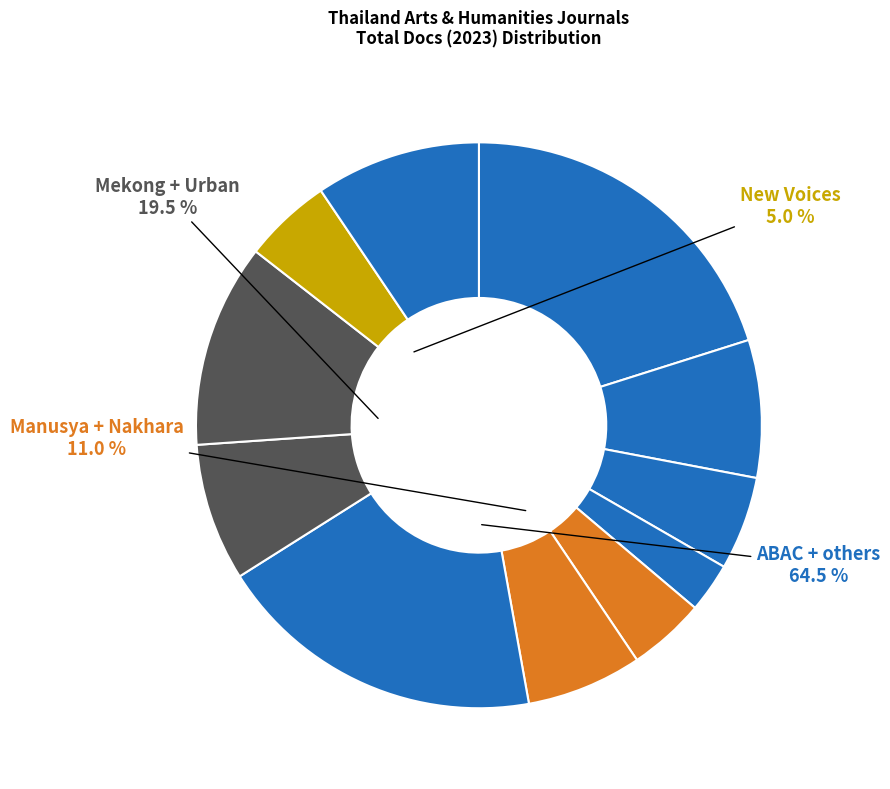

Is there any slice that represents more than half of the pie?

No